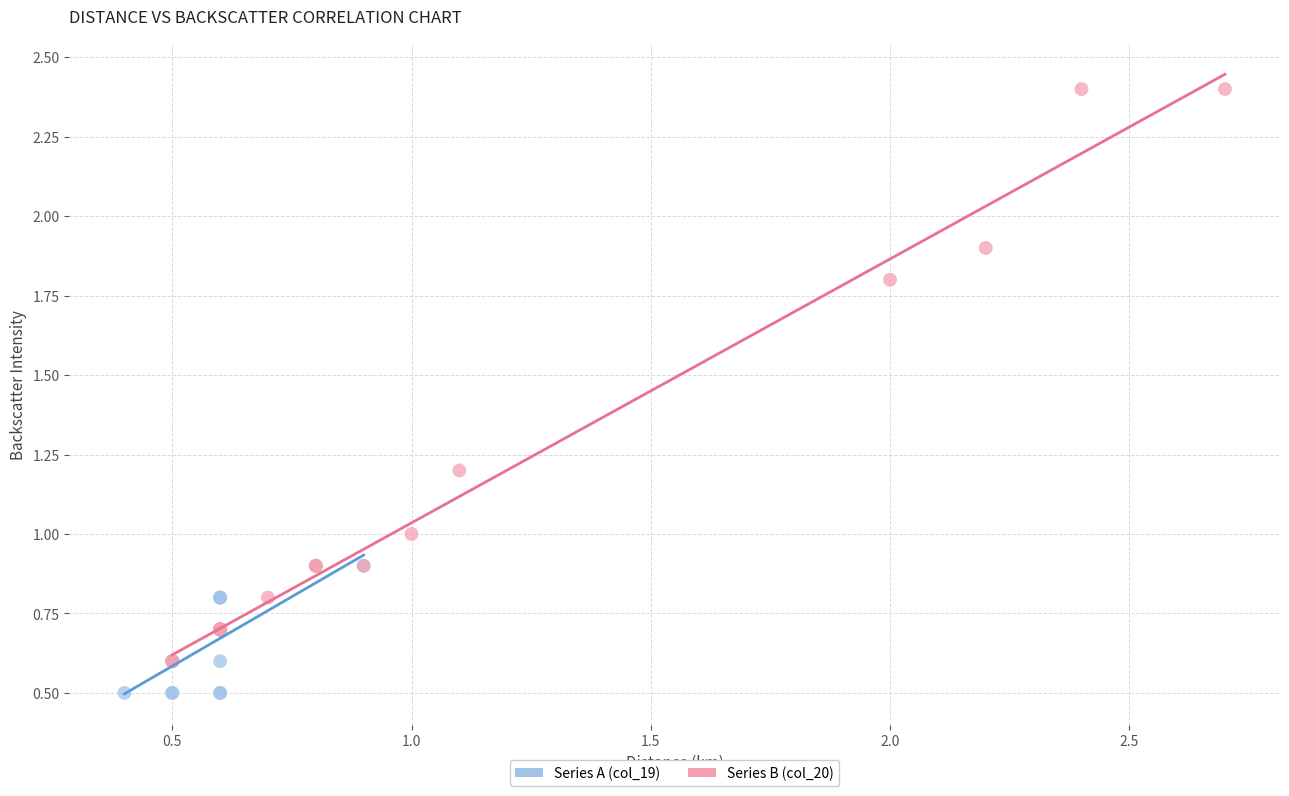

Which series has the largest Y range (max minus min)?

Series B (col_20)